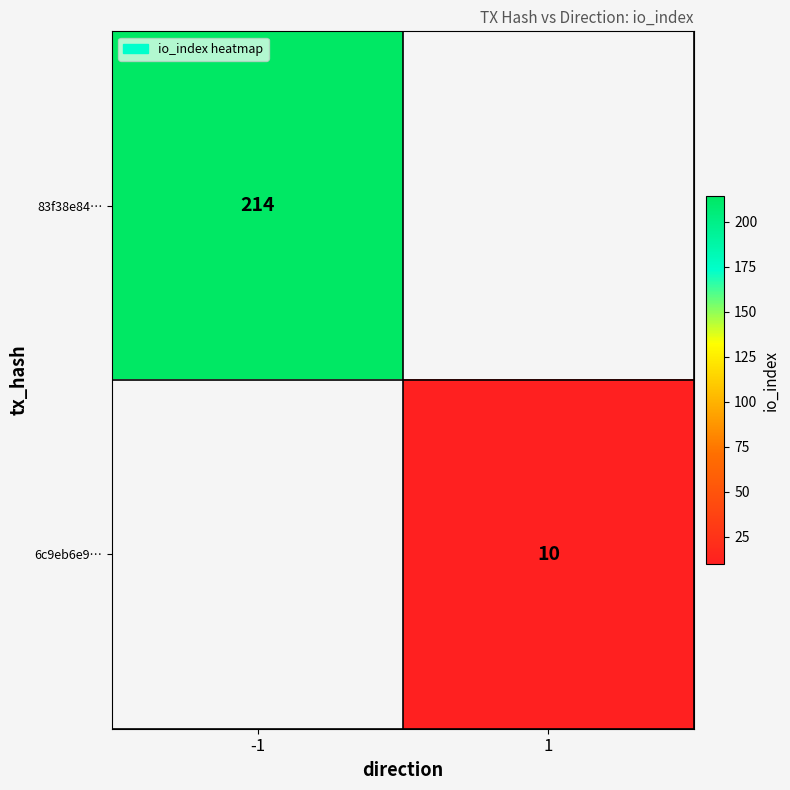

The value of 83f38e84… at -1 is 76. True or false?

False